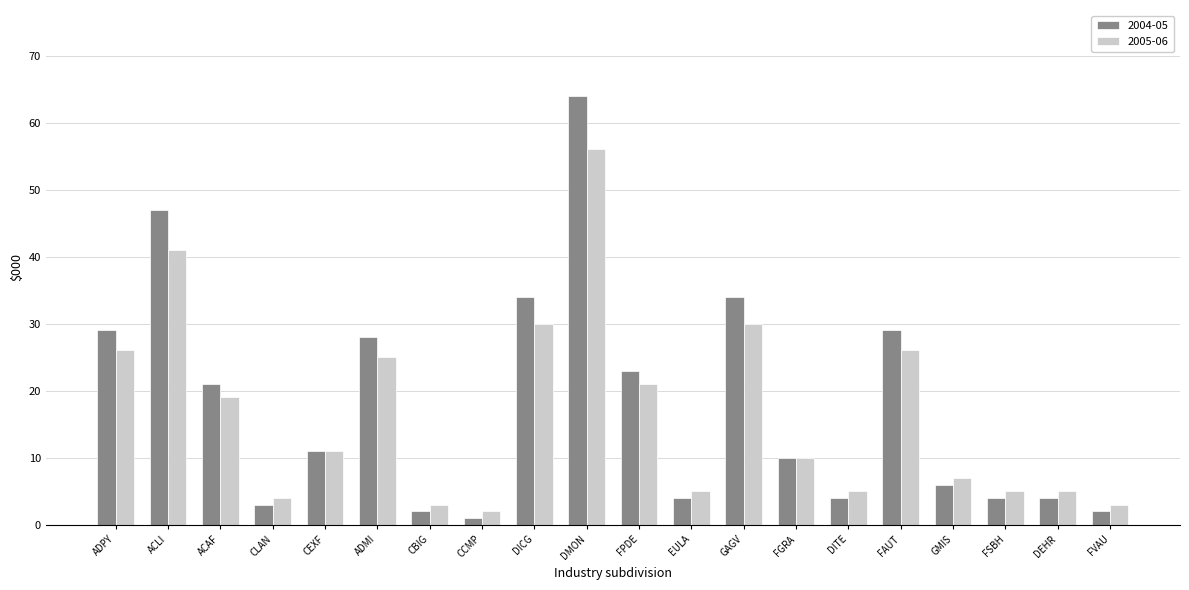

Which series has the widest spread of values?

2004-05